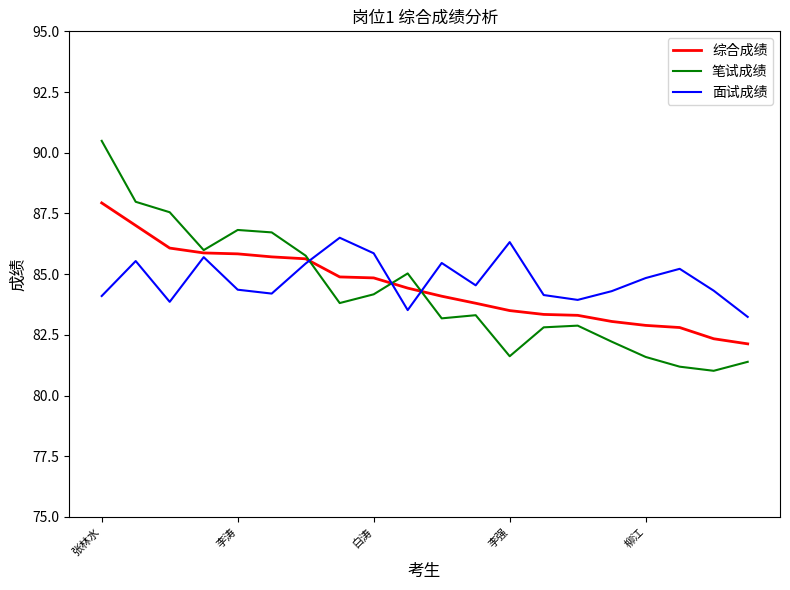

List the series in order of their peak value, highest first.

笔试成绩, 综合成绩, 面试成绩